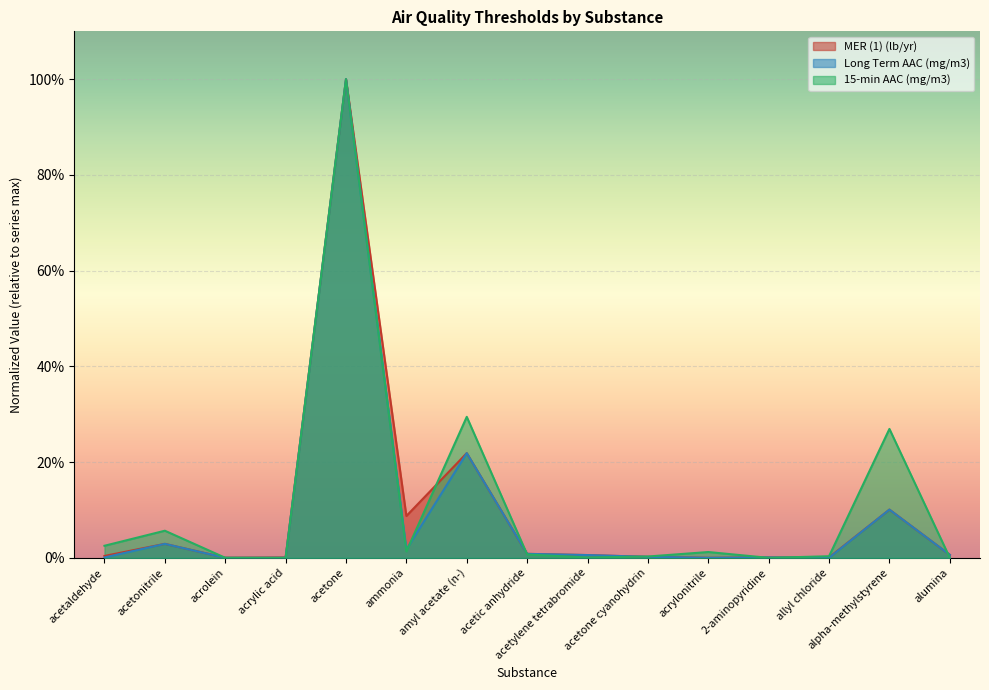

True or false: MER (1) (lb/yr) and Long Term AAC (mg/m3) cross at least once.

True